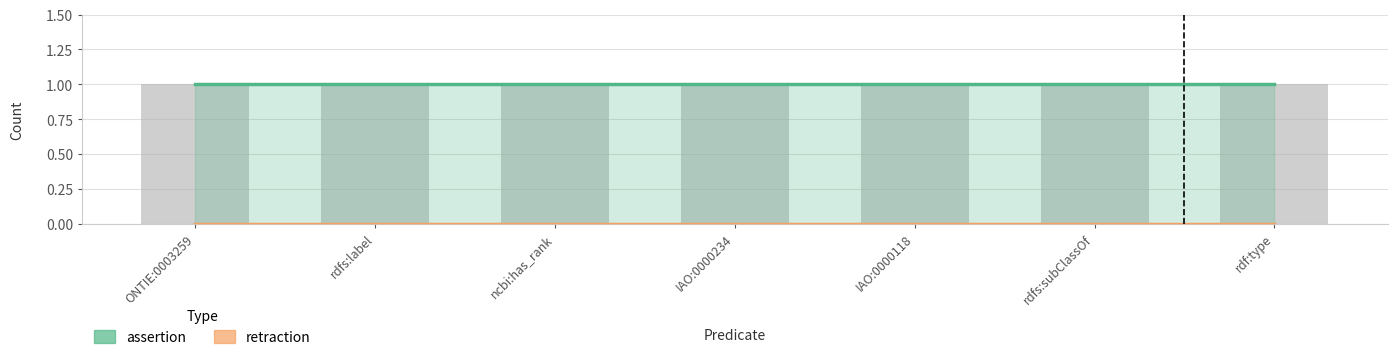

List the labels in order of retraction value, smallest first.

ONTIE:0003259, rdfs:label, ncbi:has_rank, IAO:0000234, IAO:0000118, rdfs:subClassOf, rdf:type